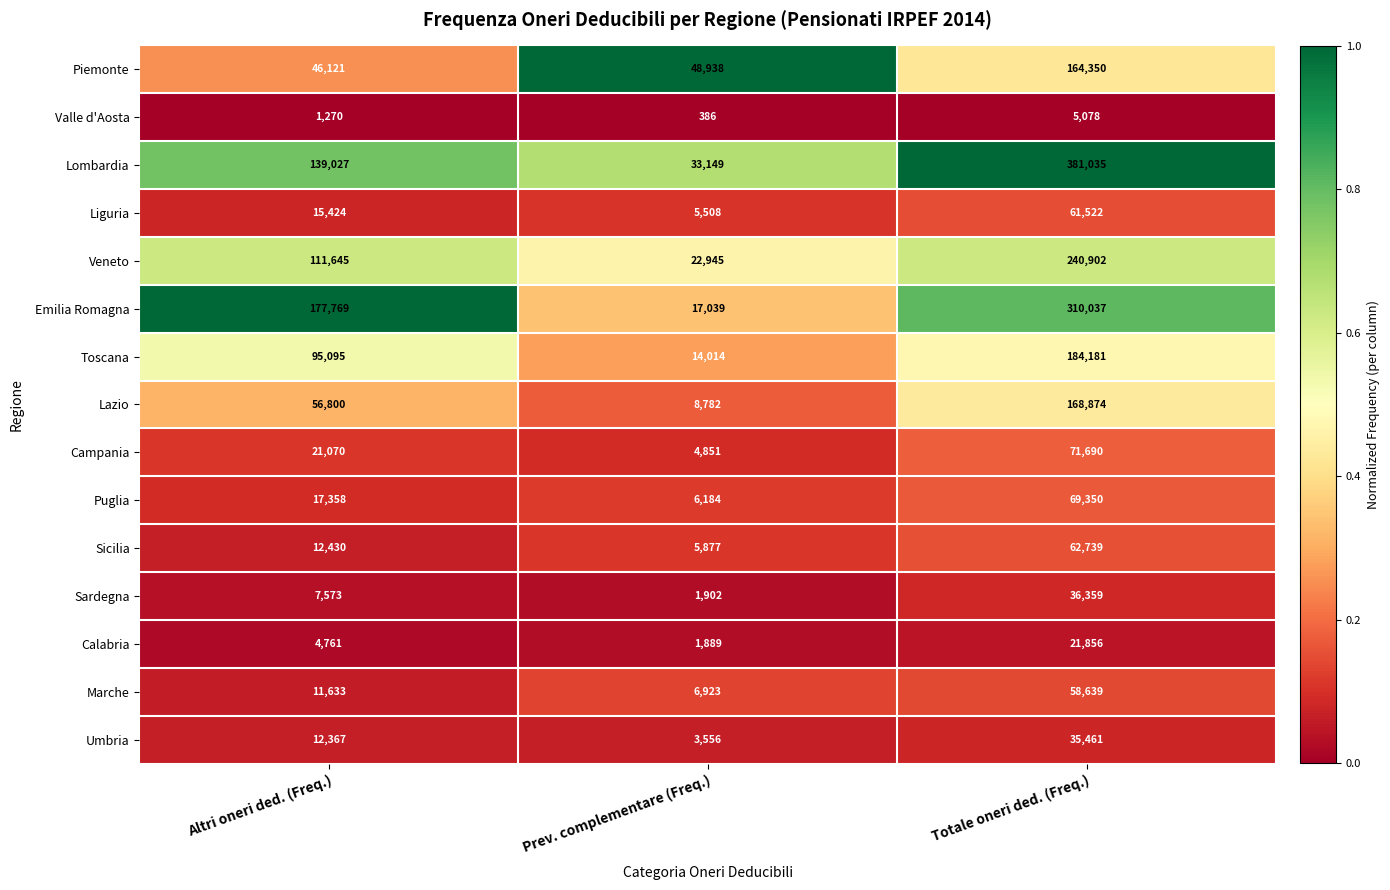

What is the difference between the maximum and minimum values in the Sicilia series?

56862